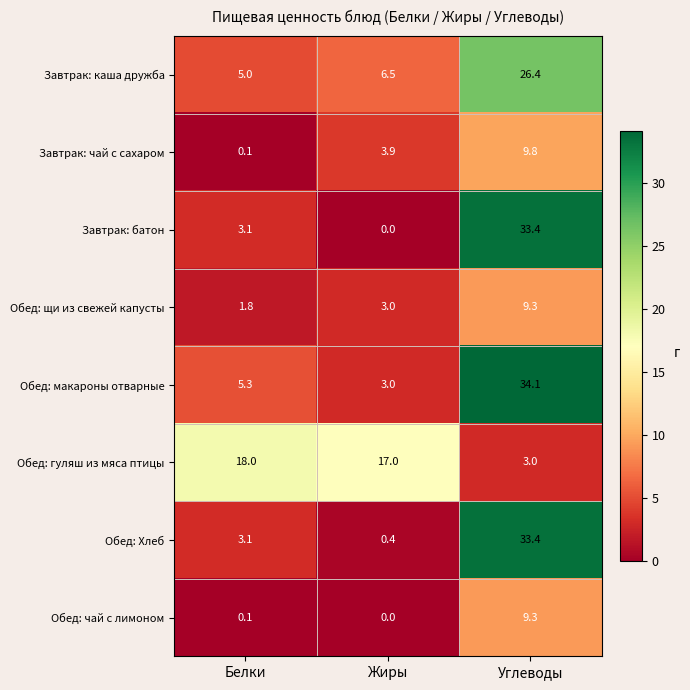

Which label corresponds to the smallest value in the chart?

Жиры